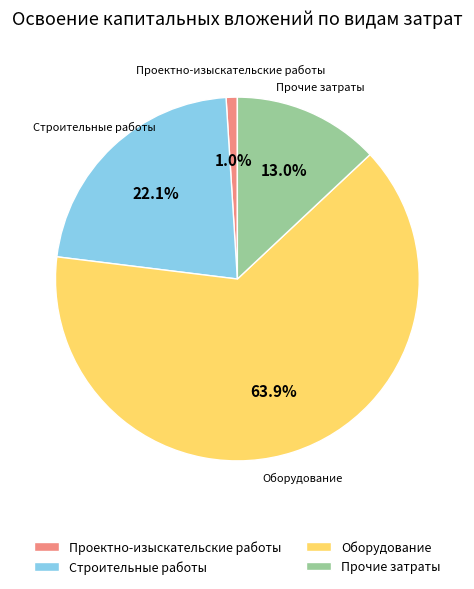

Which category has the biggest portion of the pie?

Оборудование